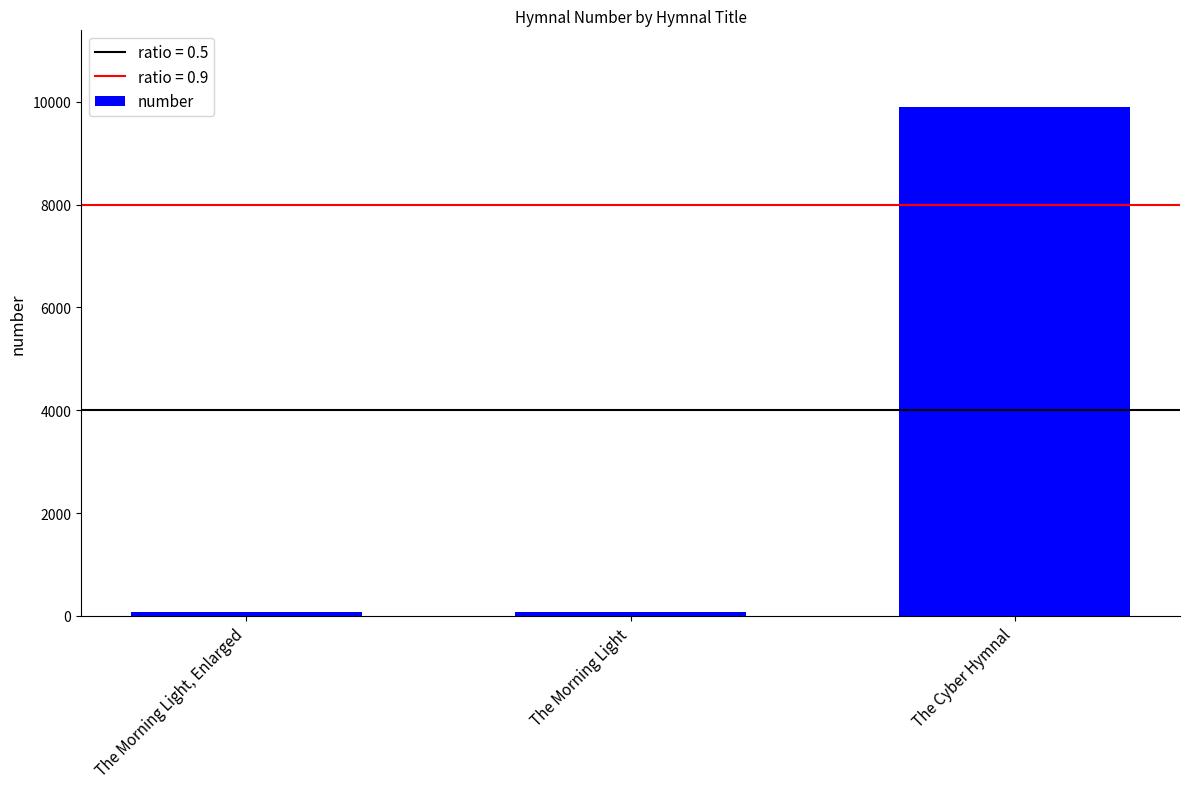

How many data points does each series have?

3